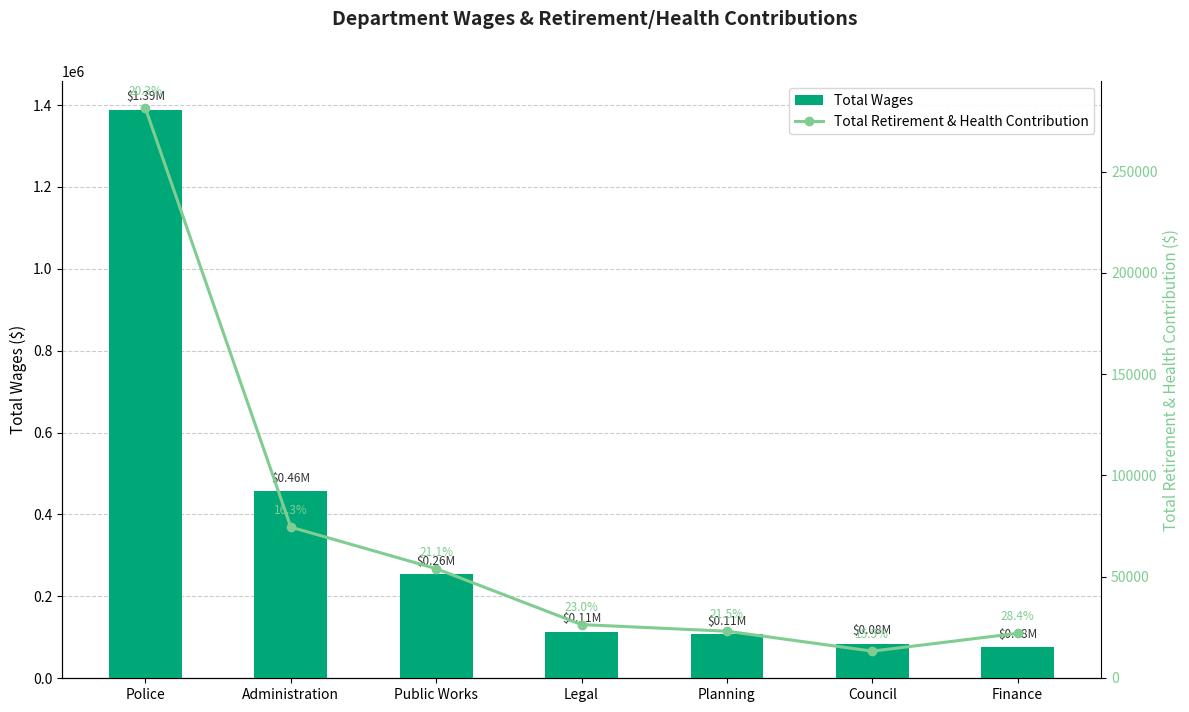

At Planning, list the series in order from smallest to largest.

Total Retirement & Health Contribution, Total Wages